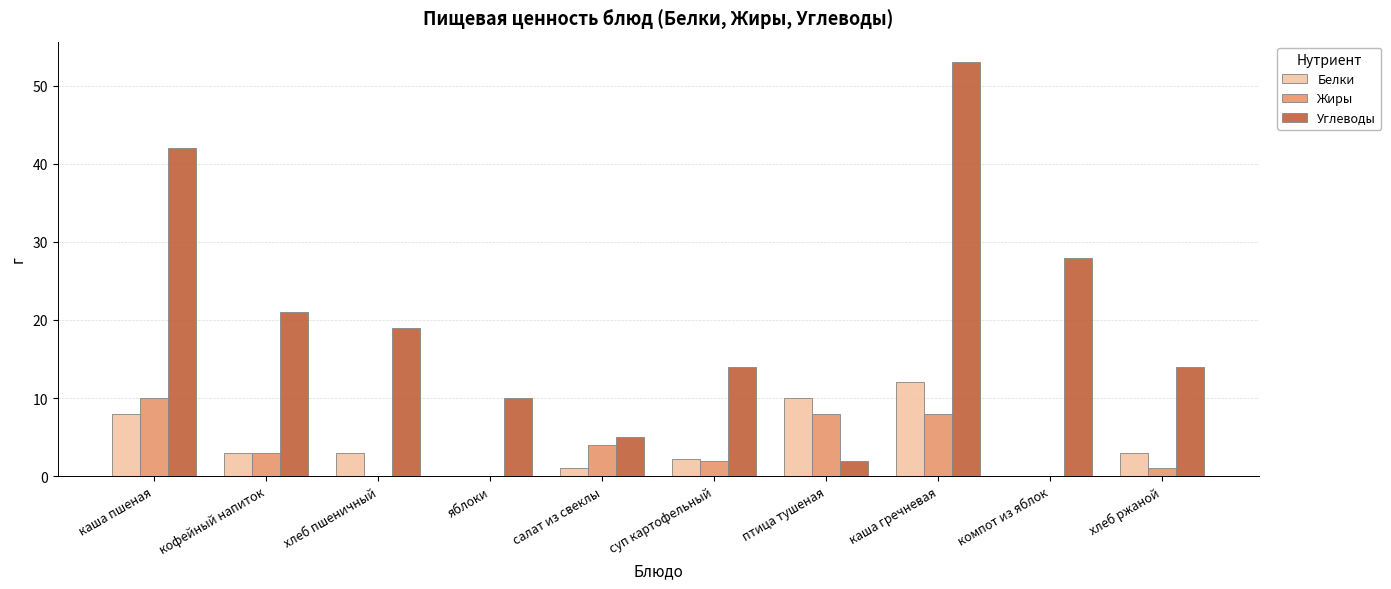

Reading left to right, extract all data points from this chart.

Белки: каша пшеная=8.0	кофейный напиток=3.0	хлеб пшеничный=3.0	яблоки=0.0	салат из свеклы=1.0	суп картофельный=2.2	птица тушеная=10.0	каша гречневая=12.0	компот из яблок=0.0	хлеб ржаной=3.0
Жиры: каша пшеная=10.0	кофейный напиток=3.0	хлеб пшеничный=0.0	яблоки=0.0	салат из свеклы=4.0	суп картофельный=2.0	птица тушеная=8.0	каша гречневая=8.0	компот из яблок=0.0	хлеб ржаной=1.0
Углеводы: каша пшеная=42.0	кофейный напиток=21.0	хлеб пшеничный=19.0	яблоки=10.0	салат из свеклы=5.0	суп картофельный=14.0	птица тушеная=2.0	каша гречневая=53.0	компот из яблок=28.0	хлеб ржаной=14.0